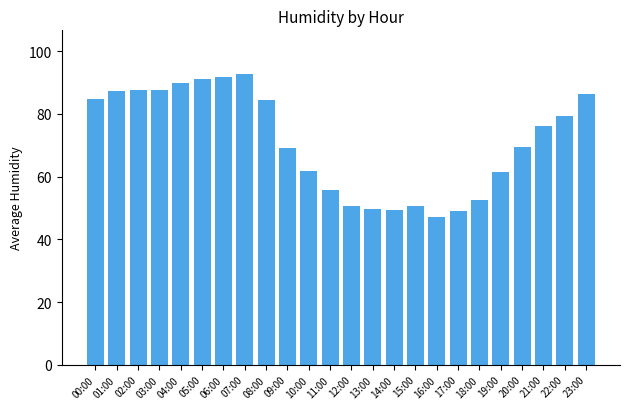

Is it true that the value at 10:00 is 107.1?

False